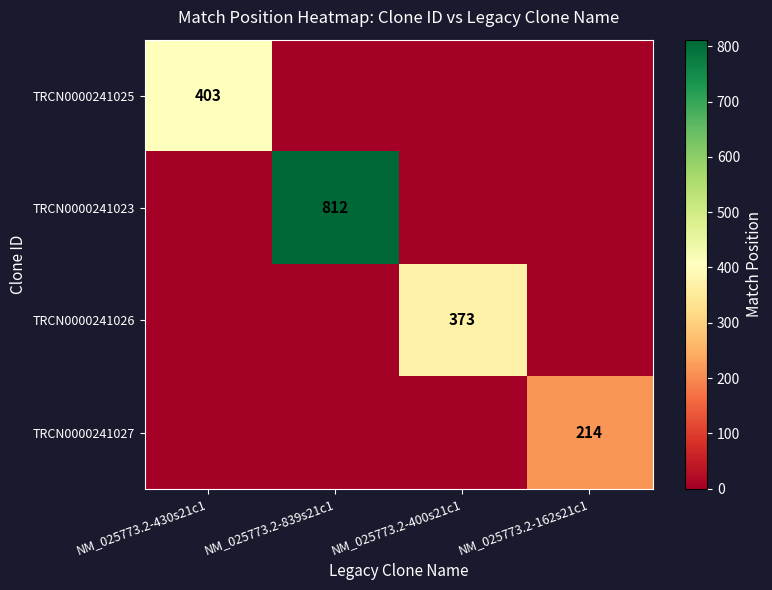

The TRCN0000241023 series shows 812 at NM_025773.2-839s21c1. True or false?

True